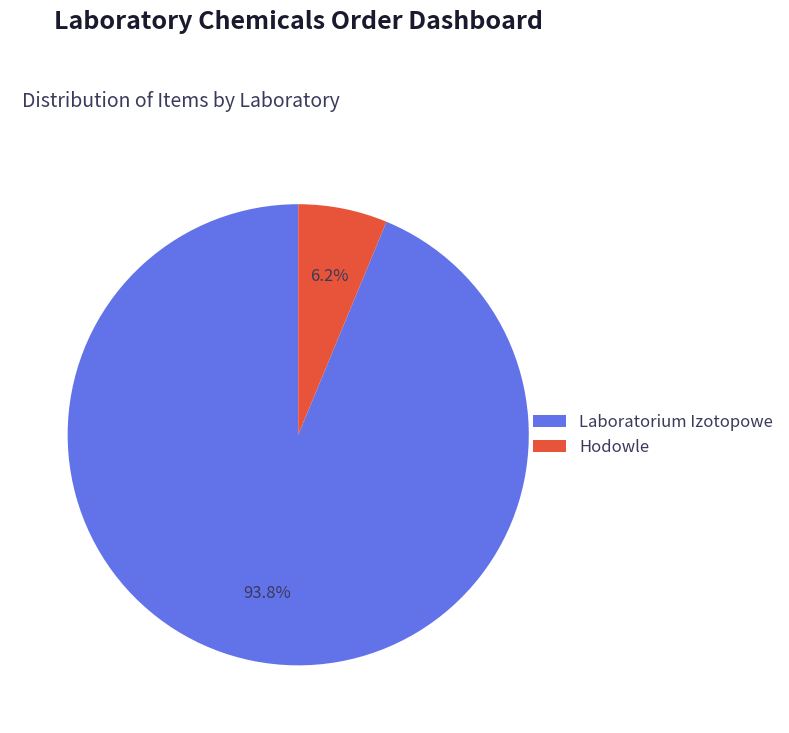

Is Laboratorium Izotopowe the majority of the pie?

Yes